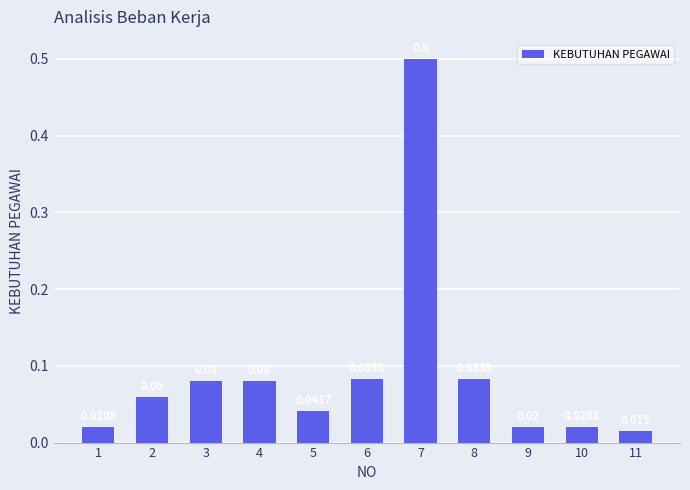

What is the sum of all values?

1.0